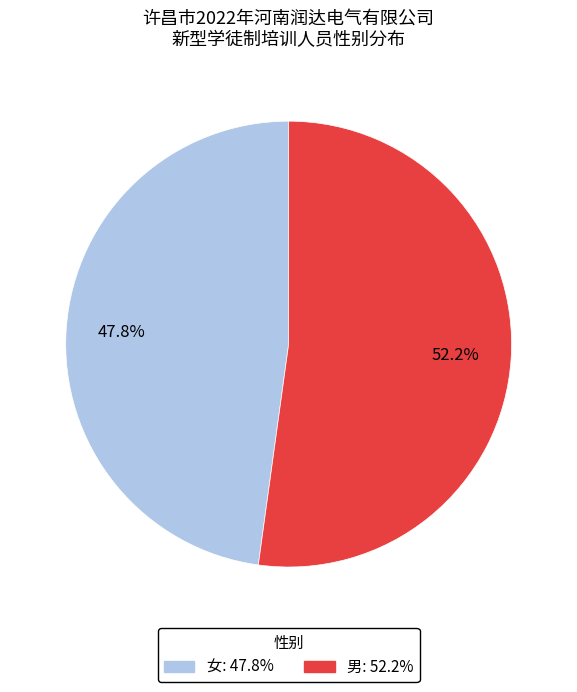

What portion of the pie excludes 女?

52.2%